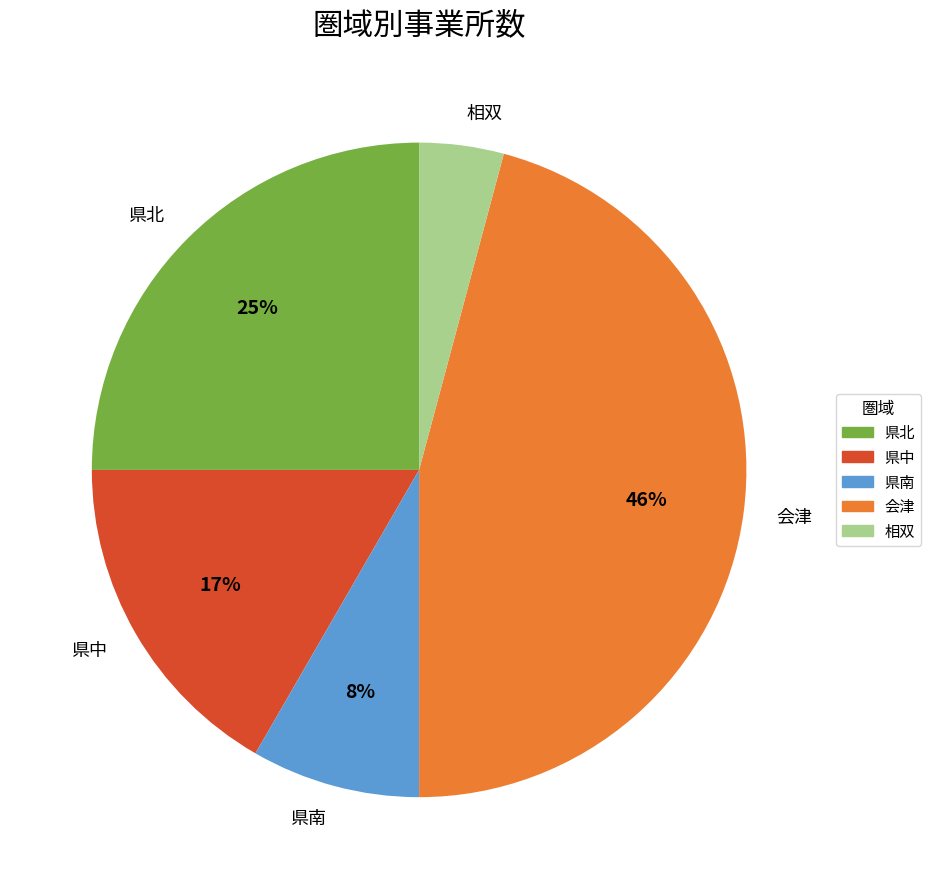

To the nearest percent, what is the difference between the largest and smallest slice percentages?

42%